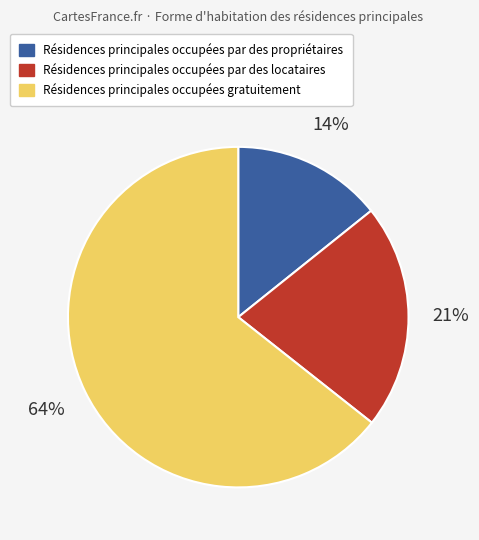

Is there a majority slice in this chart?

Yes